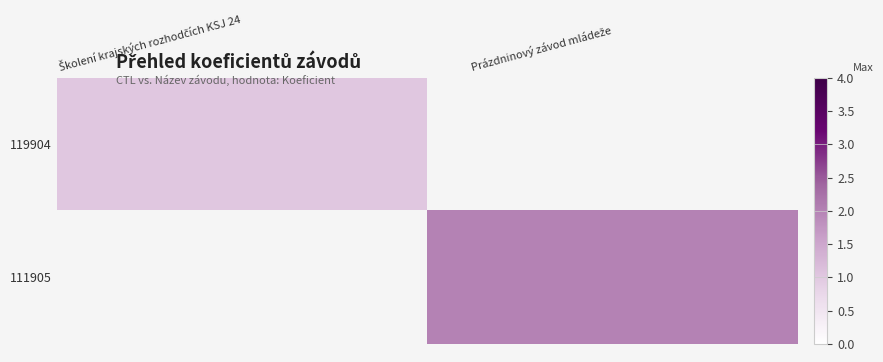

At how many categories does at least one series exceed 0?

2